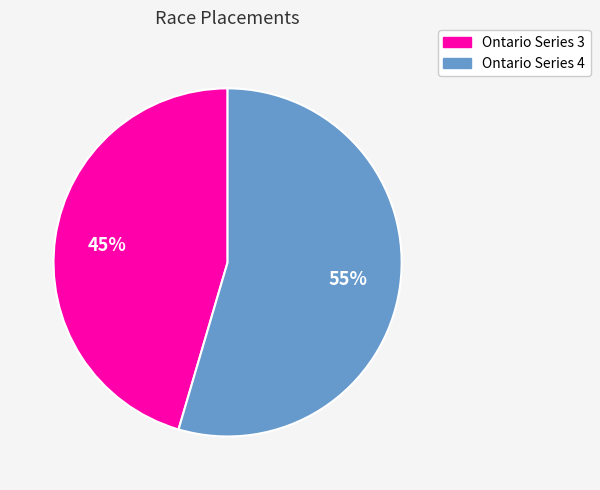

To the nearest percent, what is the average slice percentage?

50%